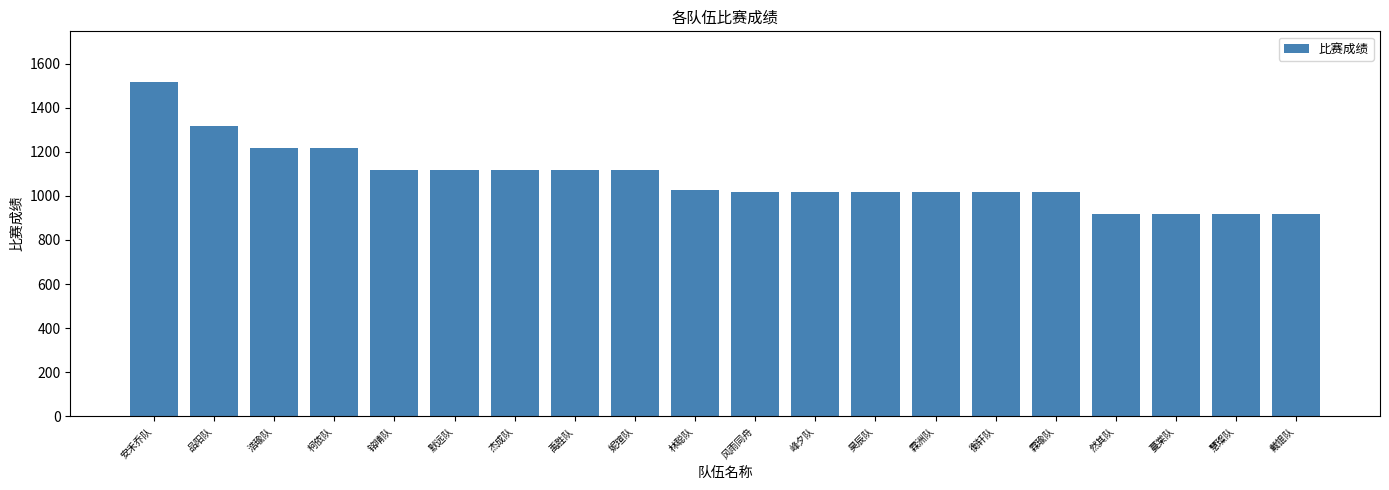

What is the minimum value shown in the chart?

920